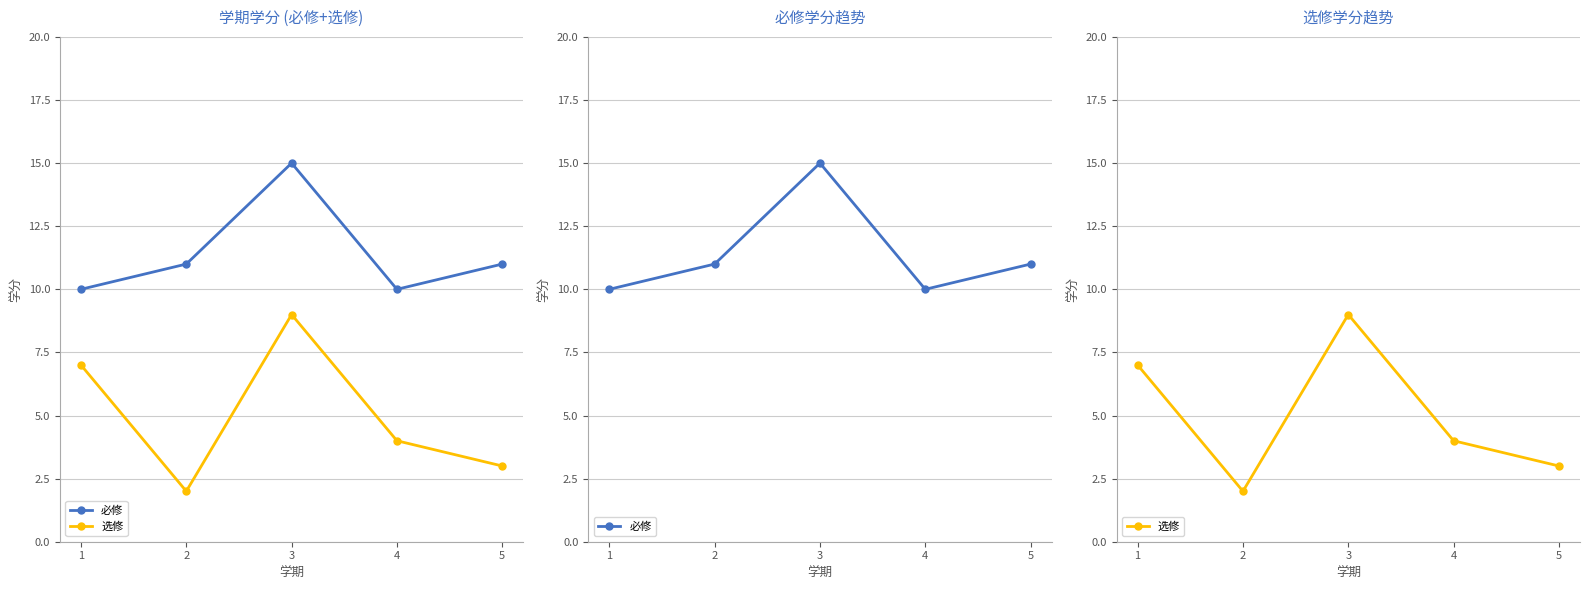

Reading left to right, extract all data points from this chart.

必修: 10	11	15	10	11
选修: 7	2	9	4	3